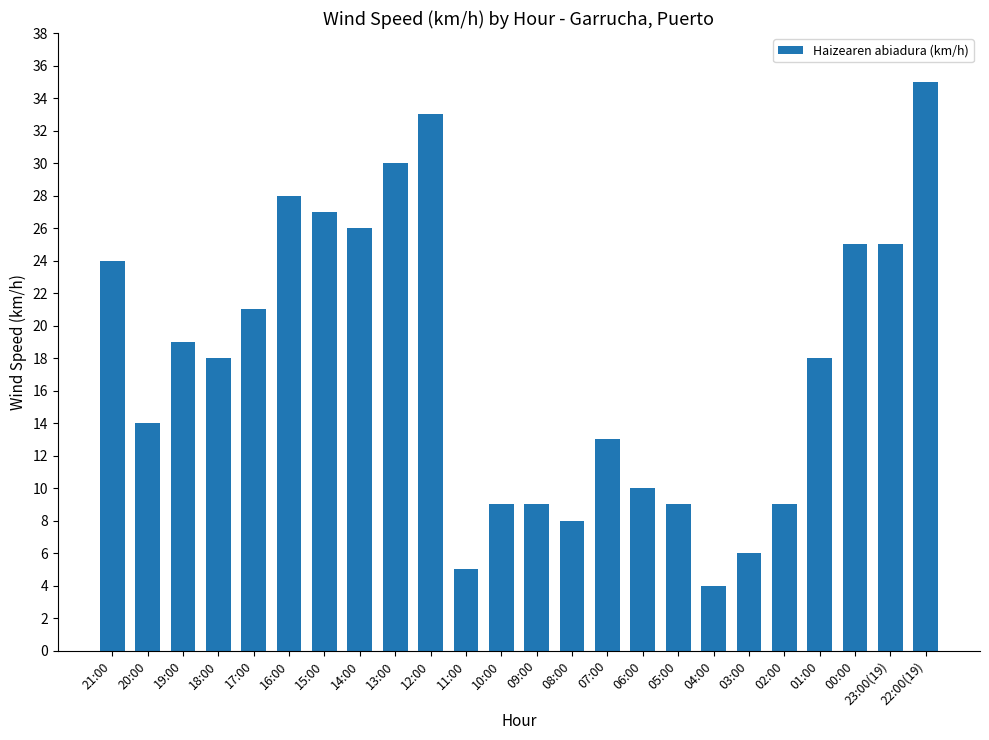

Which category has the lowest value across all series?

04:00